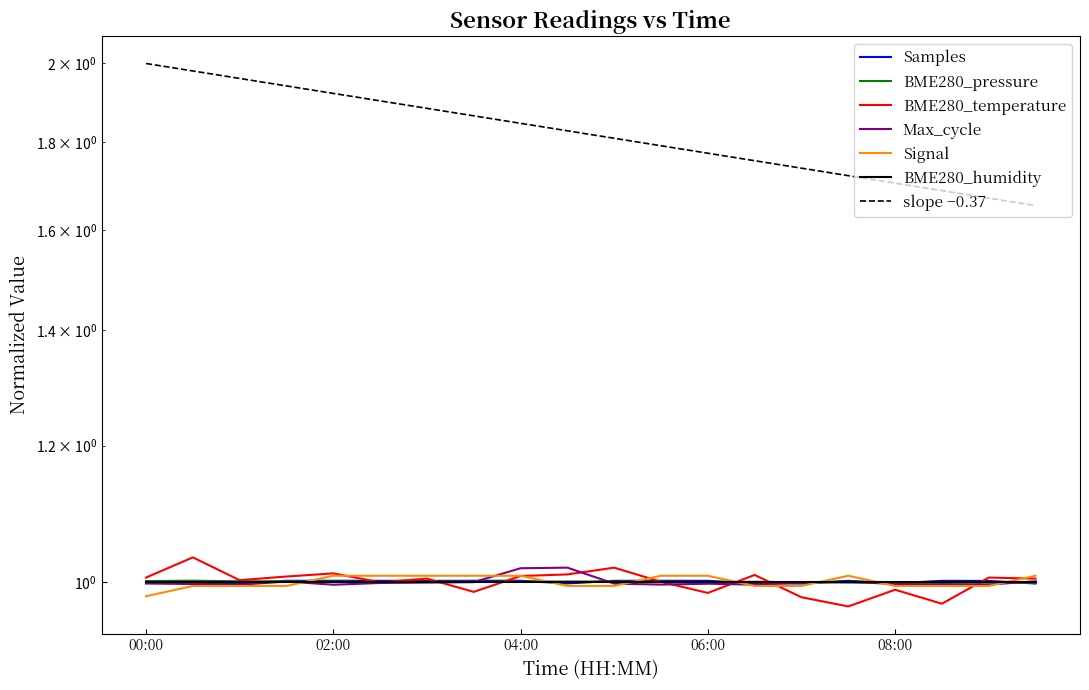

What is the label of the 19th point from the right?

00:30